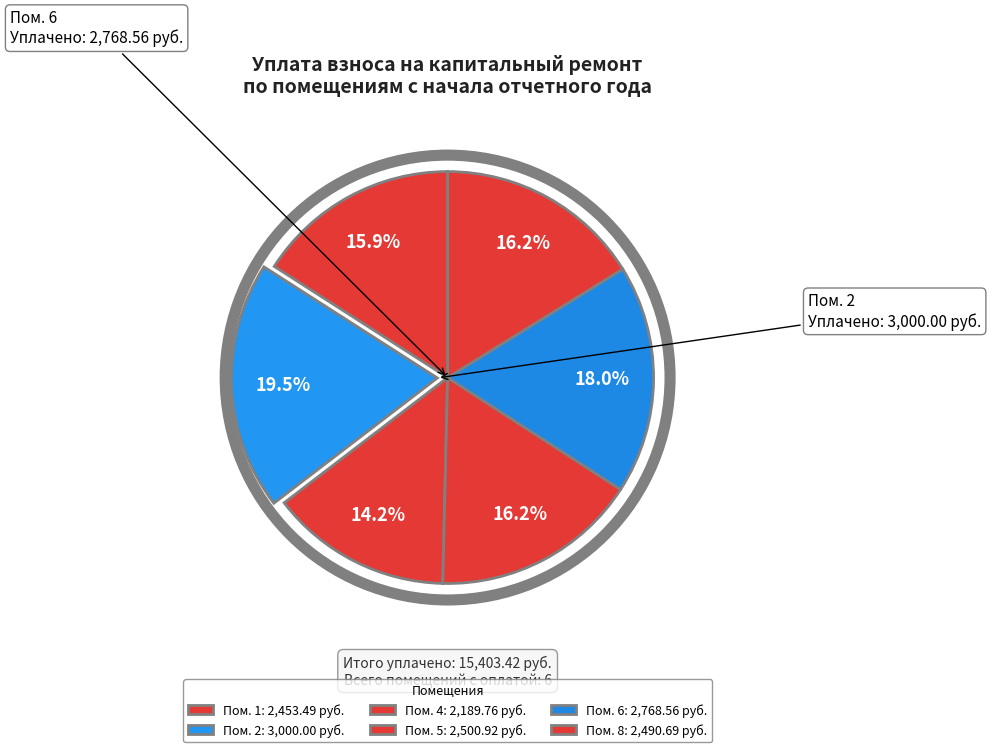

How many slices are in this pie chart?

6